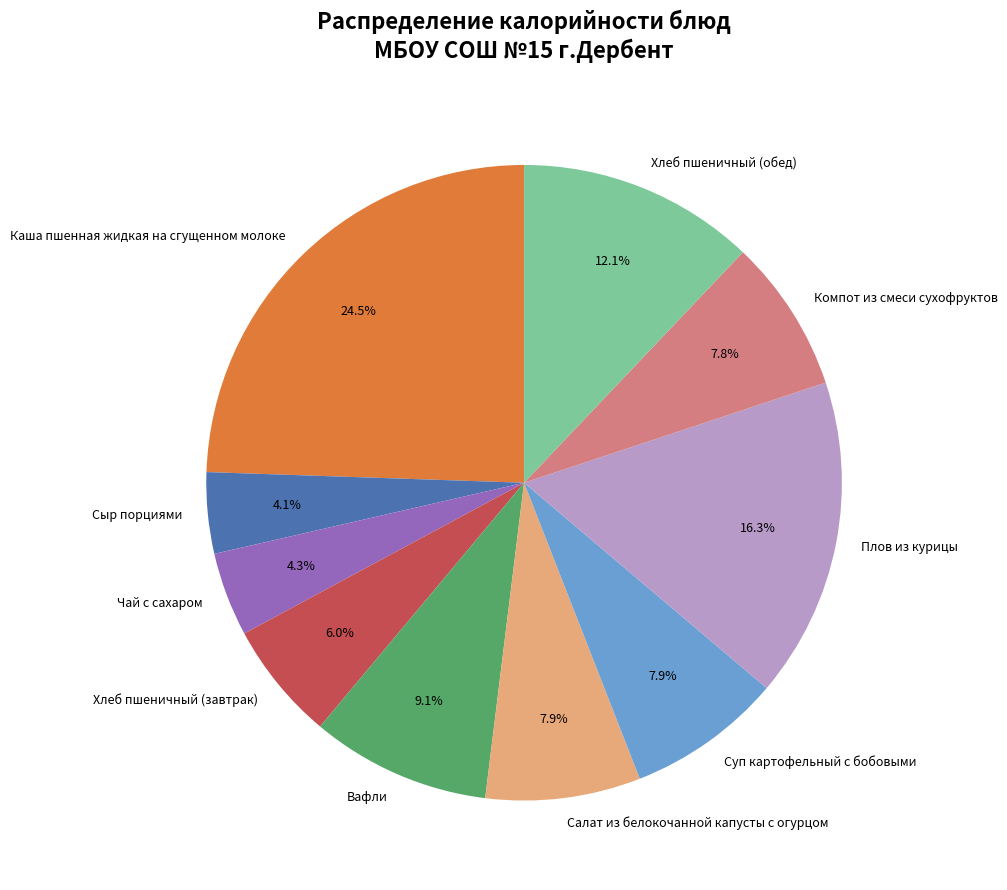

Between Чай с сахаром and Компот из смеси сухофруктов, which is larger?

Компот из смеси сухофруктов